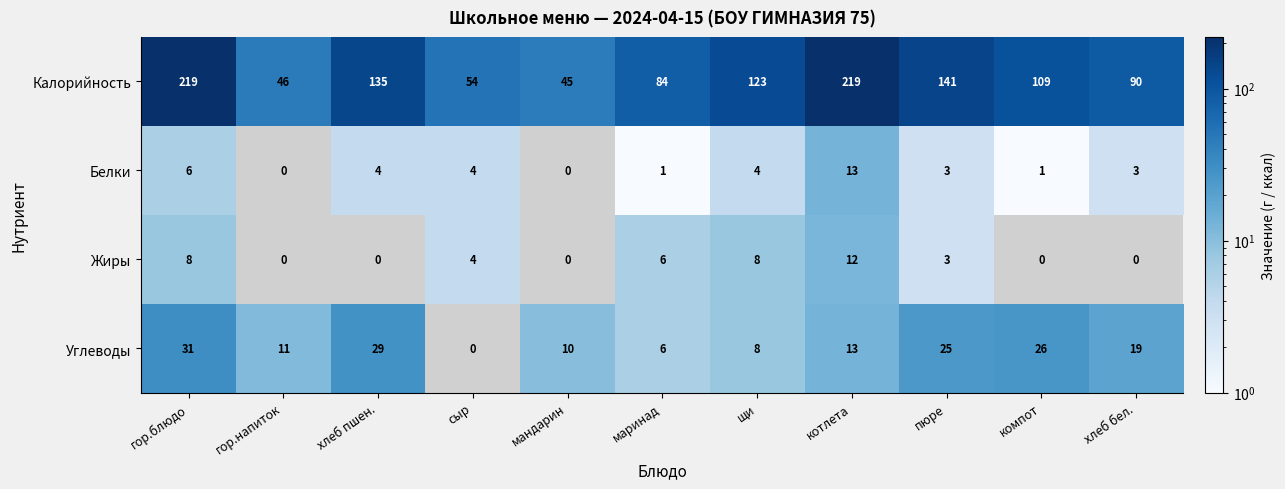

How many series are shown in this chart?

4